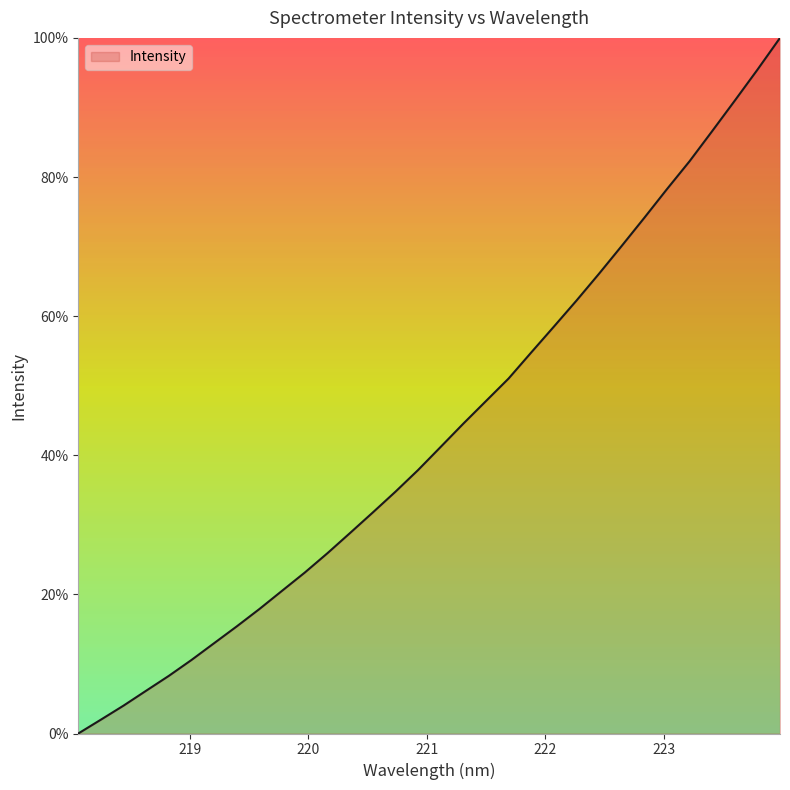

What is the maximum value shown in the chart?

100.0